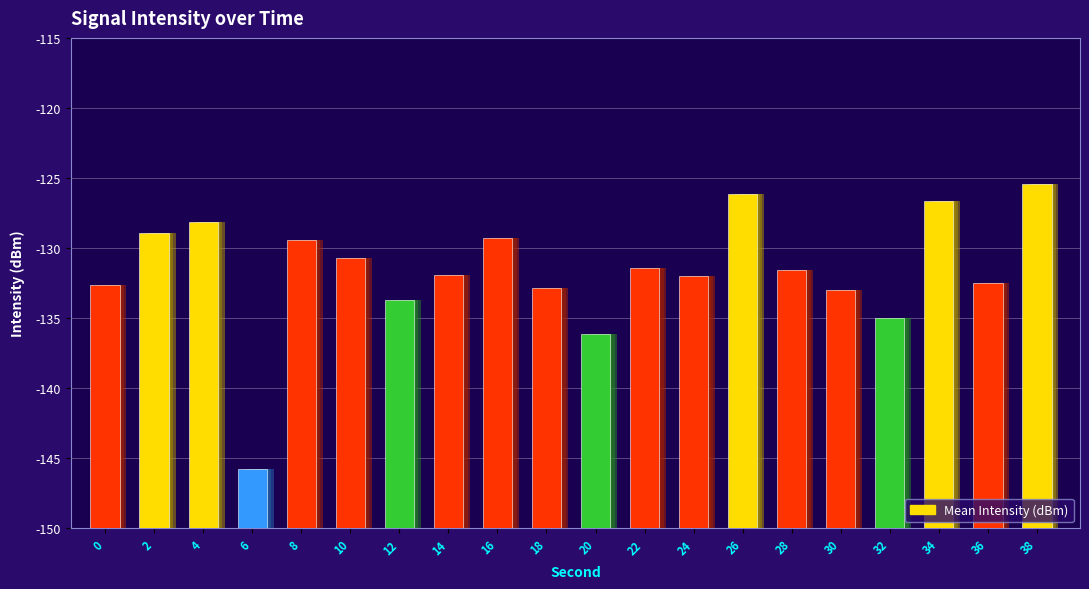

Does the chart contain any negative values?

Yes